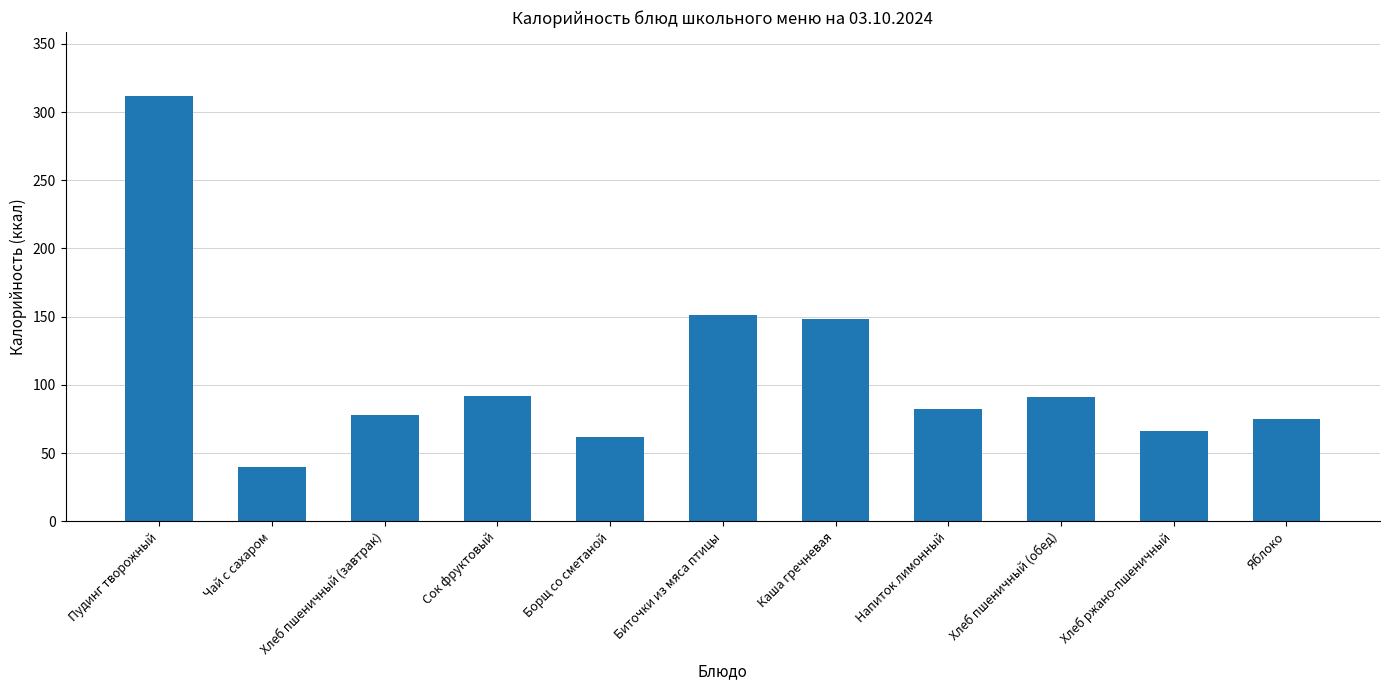

Count the number of data series in this chart.

1